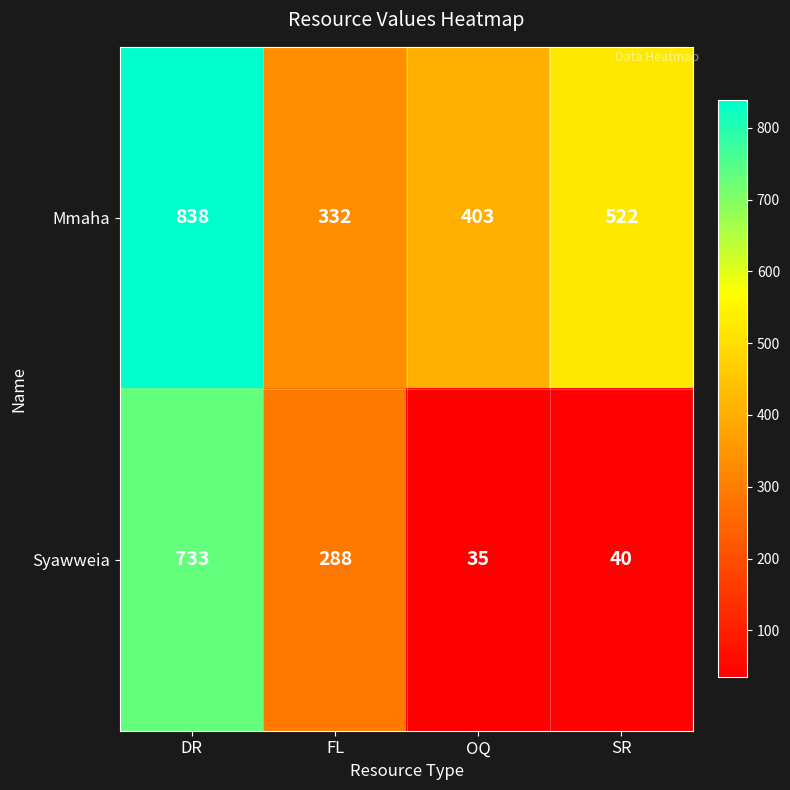

What is the approximate value of Syawweia at DR, to the nearest 10?

730